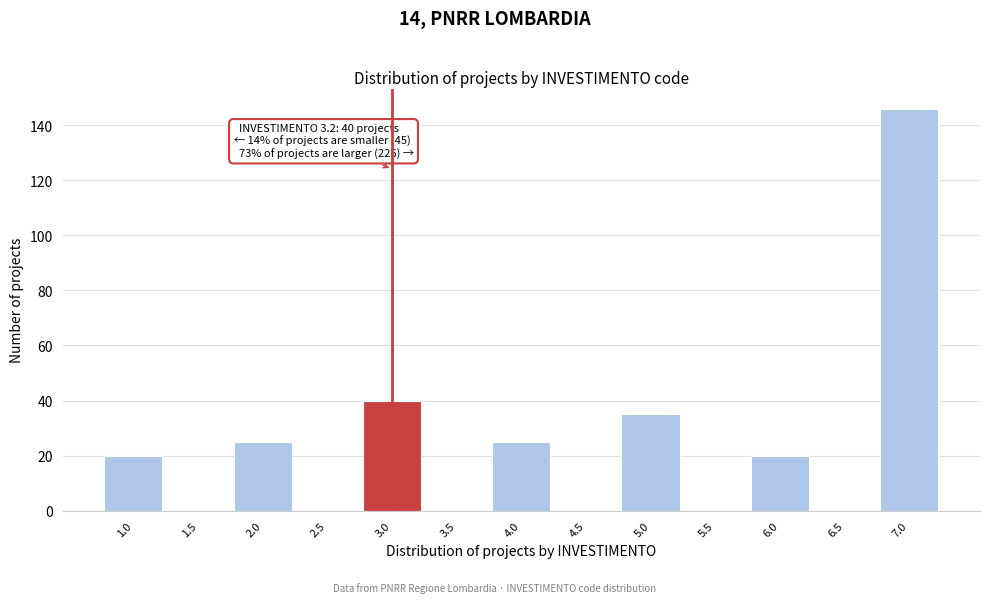

Reading left to right, extract all data points from this chart.

1.0=20	1.5=0	2.0=25	2.5=0	3.0=40	3.5=0	4.0=25	4.5=0	5.0=35	5.5=0	6.0=20	6.5=0	7.0=146